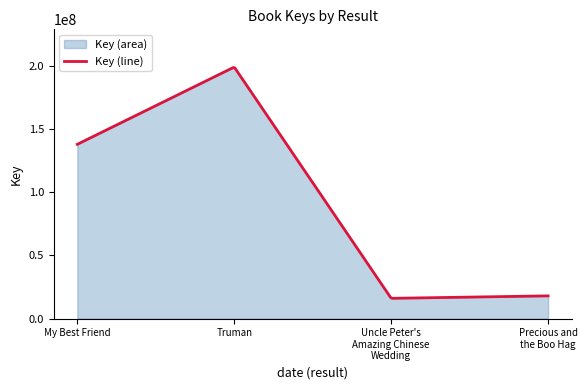

Which label corresponds to the largest value in the chart?

Truman